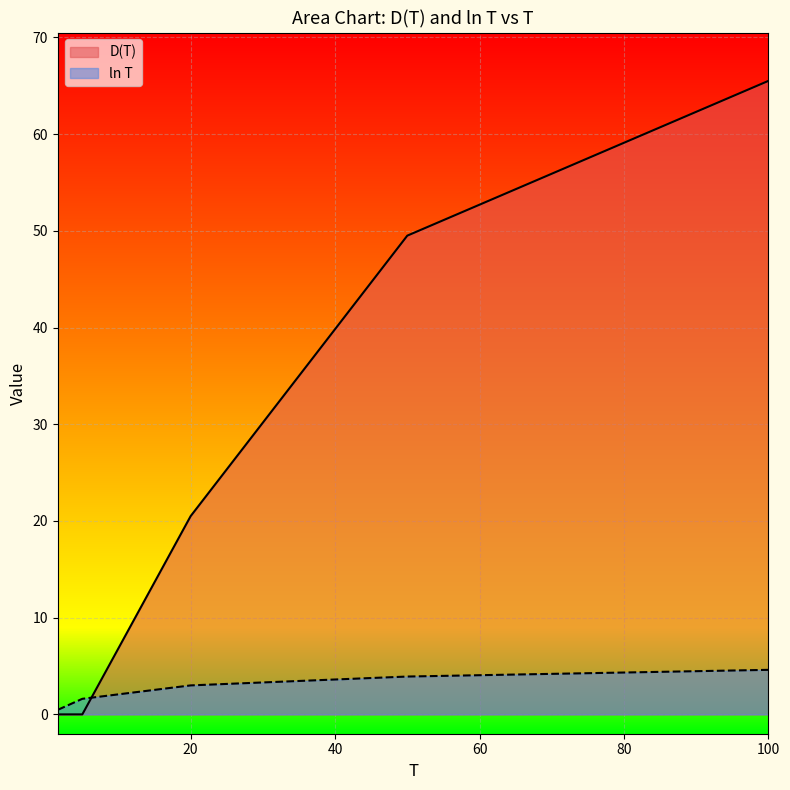

What is the sum of all D(T) values?

135.5